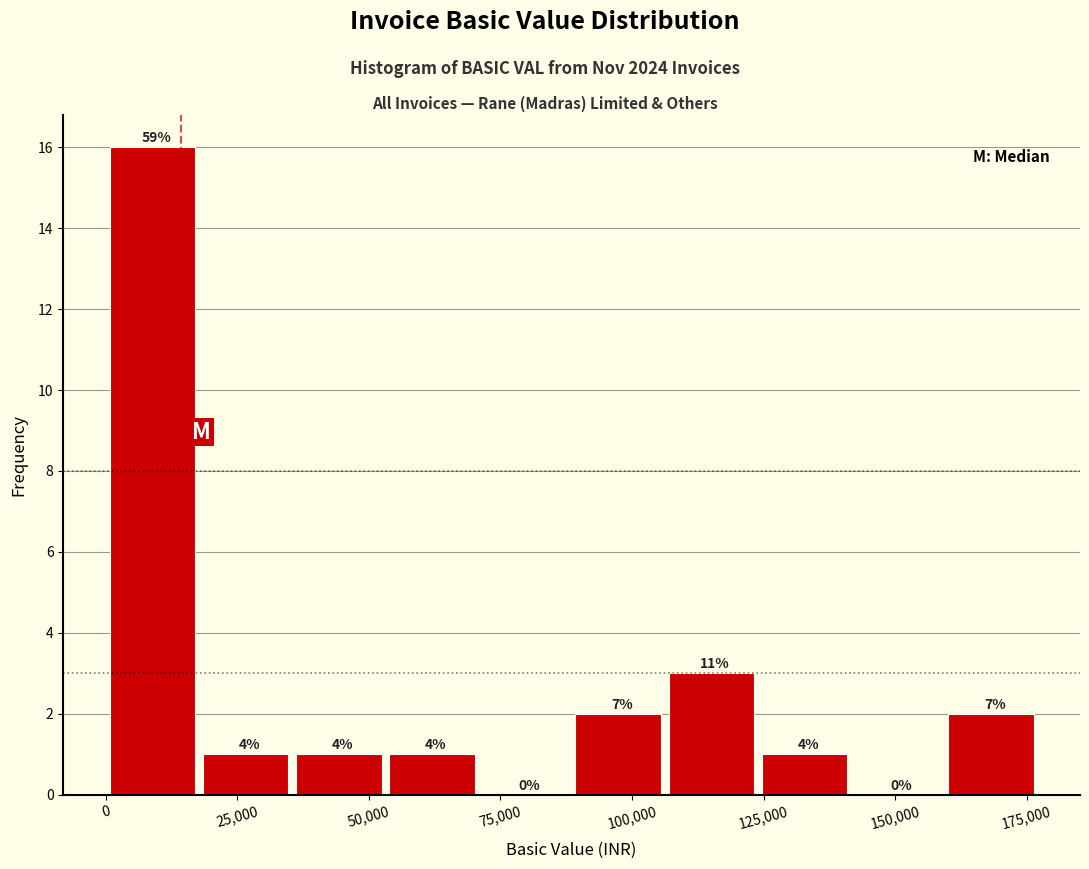

Around what value on the x-axis is the tallest bar? Give the approximate position of its centre, as read against the axis.

10000